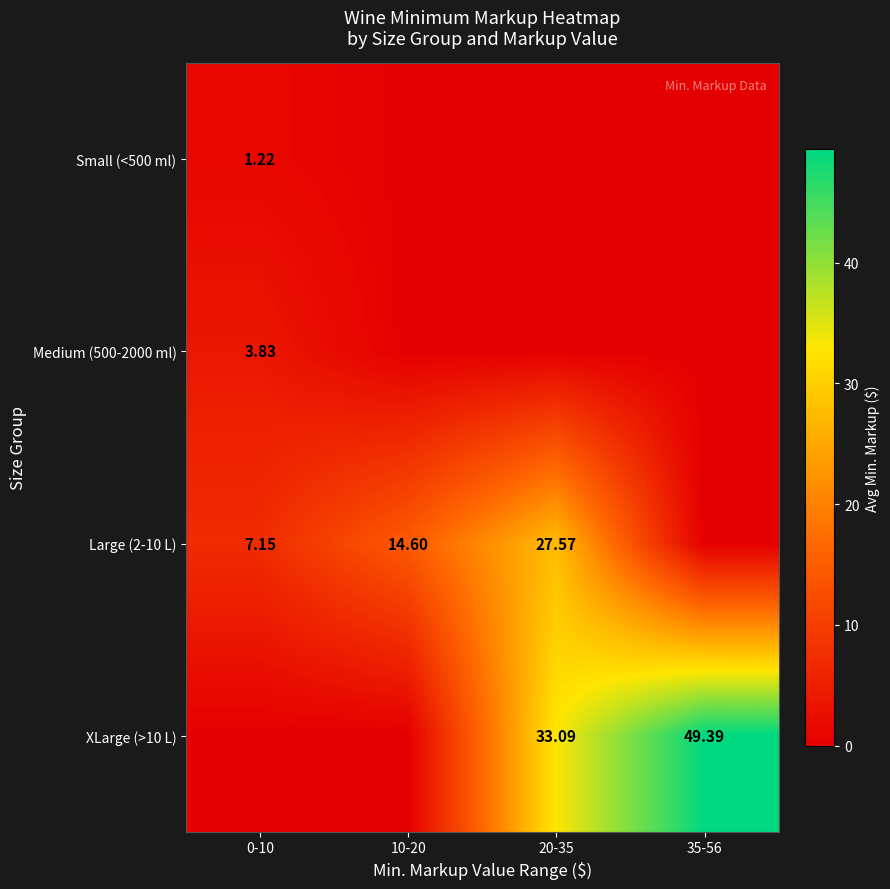

At which category is the sum across all series the highest?

20-35